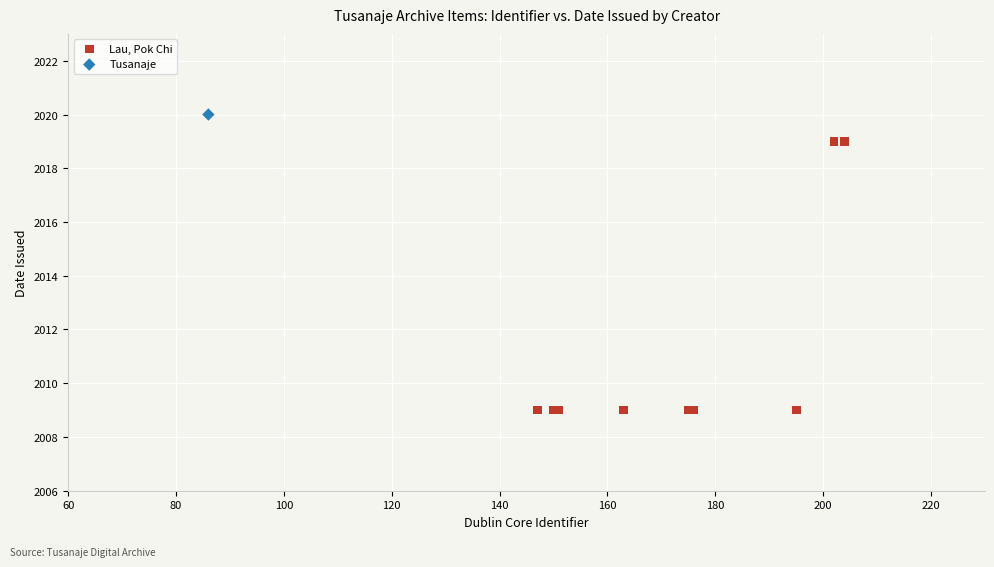

What are all the series names shown in the legend?

Lau, Pok Chi, Tusanaje